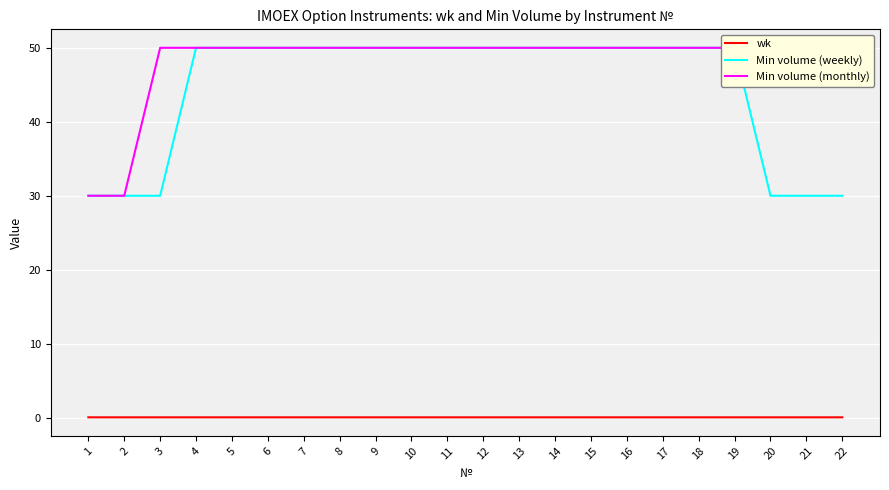

What is the total value across all series at 19?

100.0